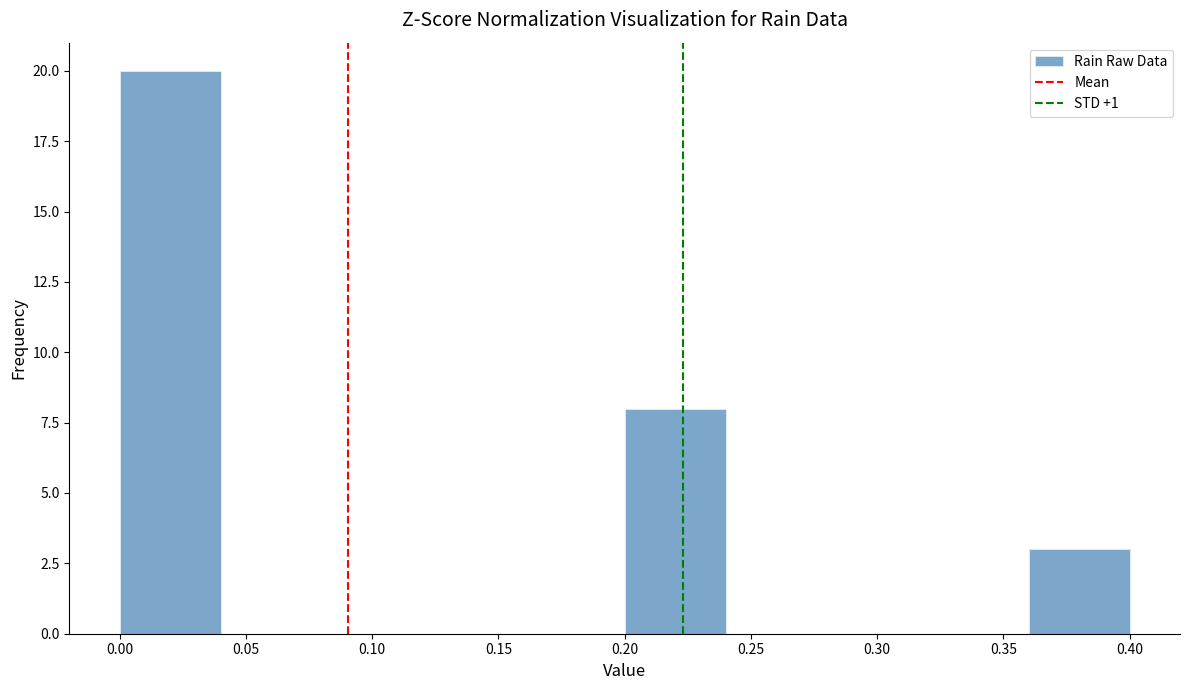

Reading left to right, list every bar in this chart as the range it spans on the x-axis followed by its height. The values are not printed on the chart, so give them approximately, as read against the axis.

0.00 to 0.04: 20
0.04 to 0.08: 0
0.08 to 0.12: 0
0.12 to 0.16: 0
0.16 to 0.20: 0
0.20 to 0.24: 8
0.24 to 0.28: 0
0.28 to 0.32: 0
0.32 to 0.36: 0
0.36 to 0.40: 3